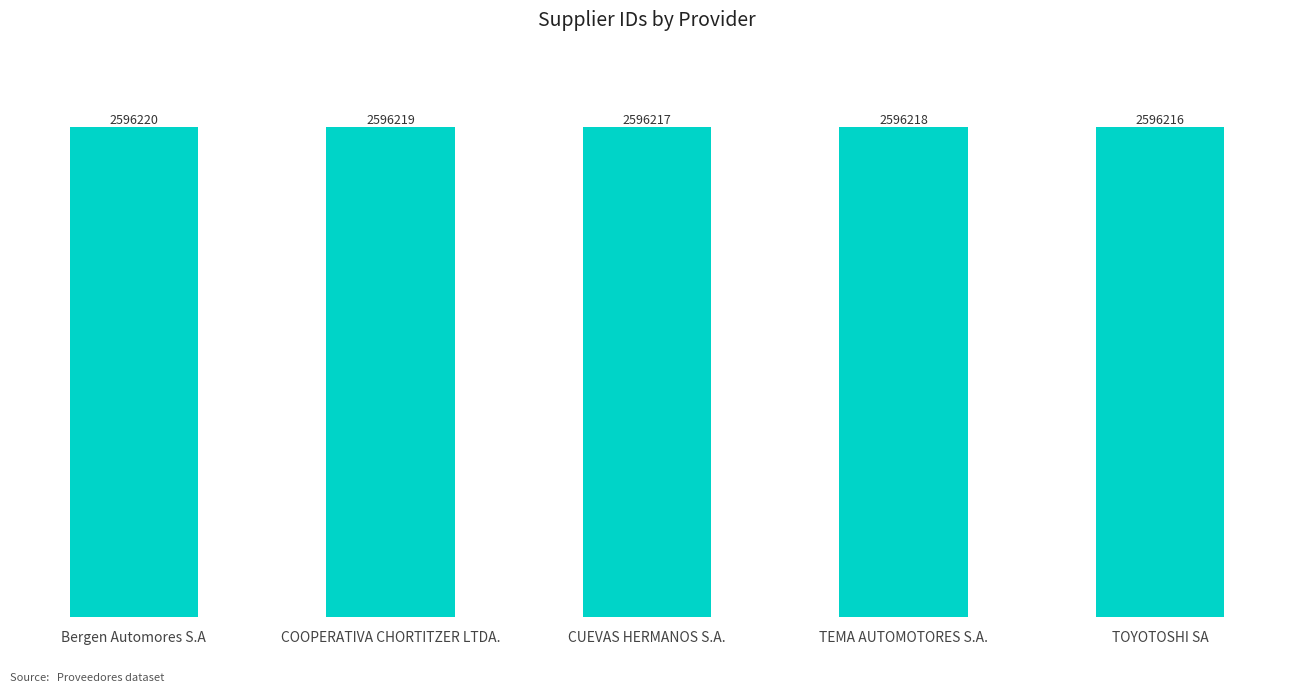

Approximately how many times larger is the value at CUEVAS HERMANOS S.A. compared to COOPERATIVA CHORTITZER LTDA.?

1.0